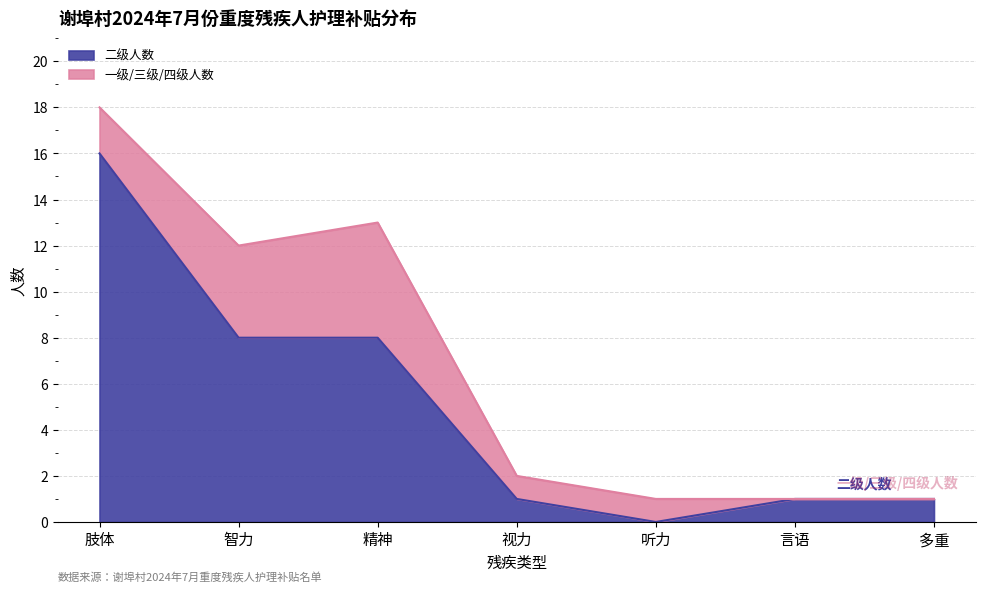

What is the sum of the values at 肢体 and 言语?

17